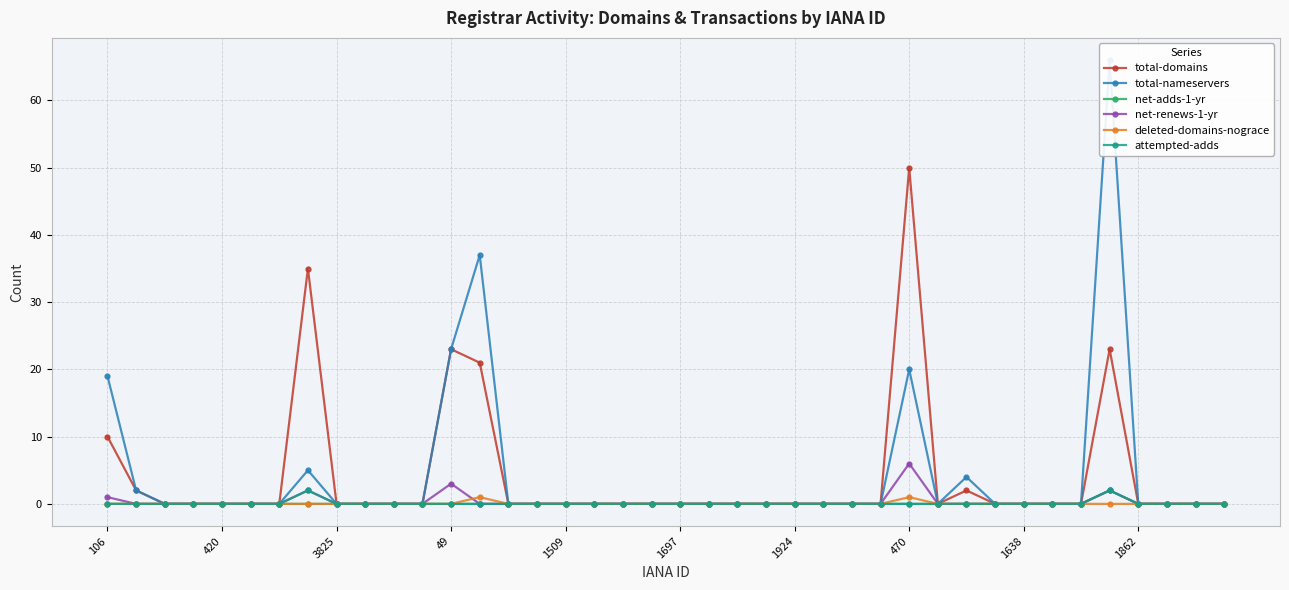

What is the label of the 19th point from the left?

18